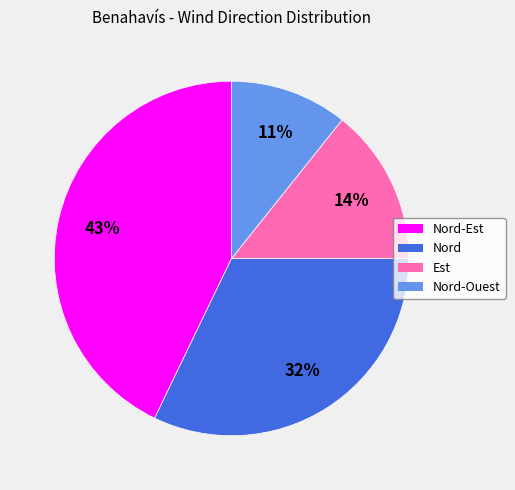

How many segments does this pie chart have?

4